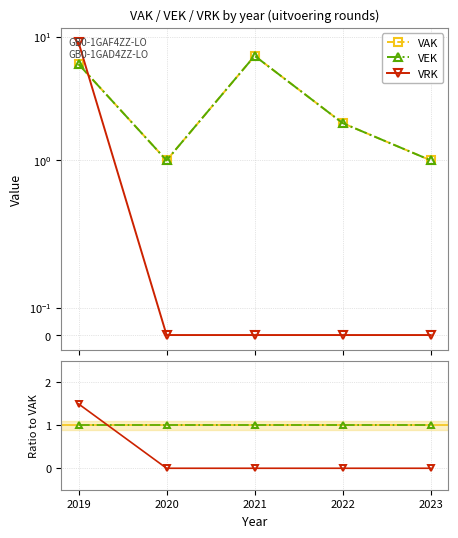

Which category has the lowest value across all series?

2020